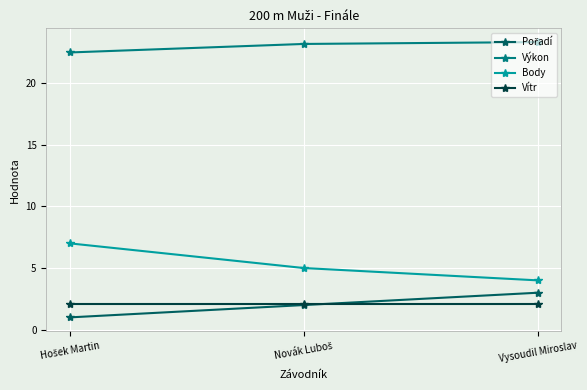

Which series has the largest total across all categories?

Výkon